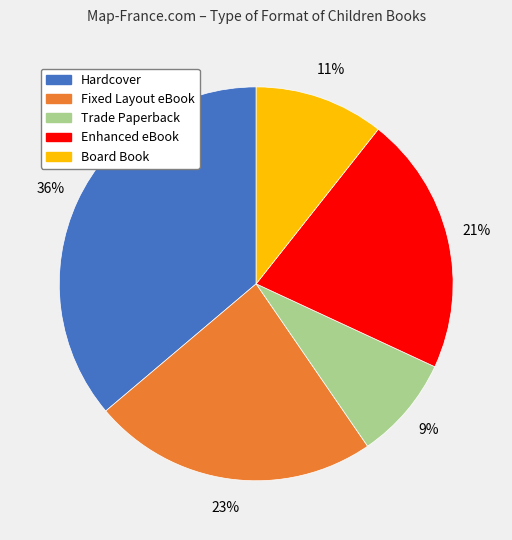

Between Board Book and Fixed Layout eBook, which is larger?

Fixed Layout eBook